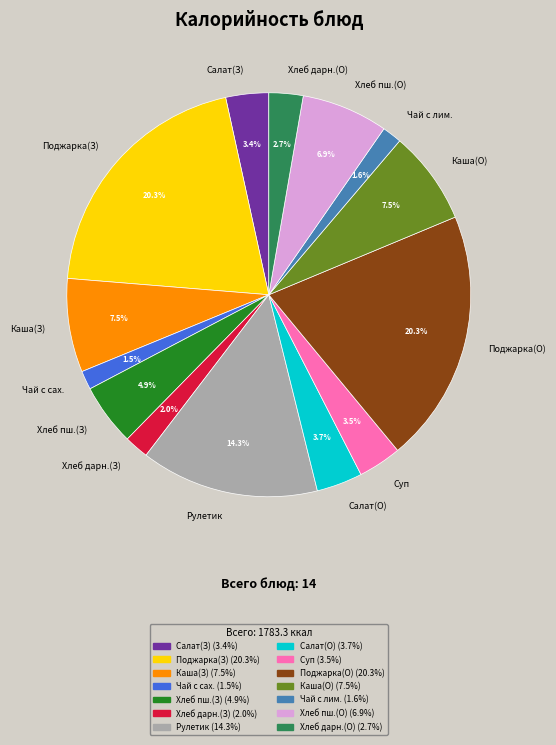

Approximately how many times larger is the value at Чай с лим. compared to Салат(З)?

0.5